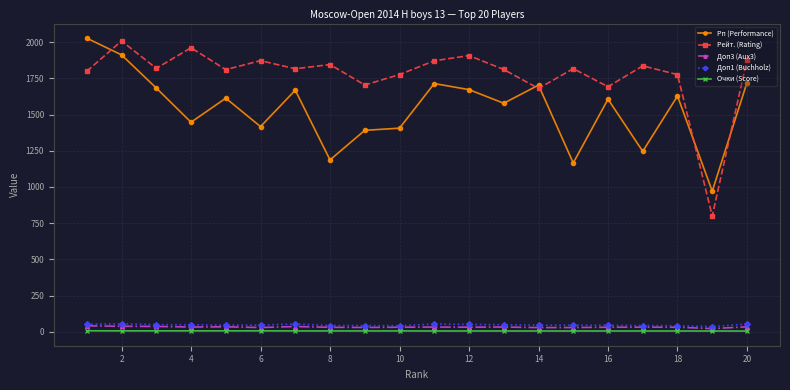

What is the value of the Рейт. (Rating) point at the 7th from the left?

1816.0